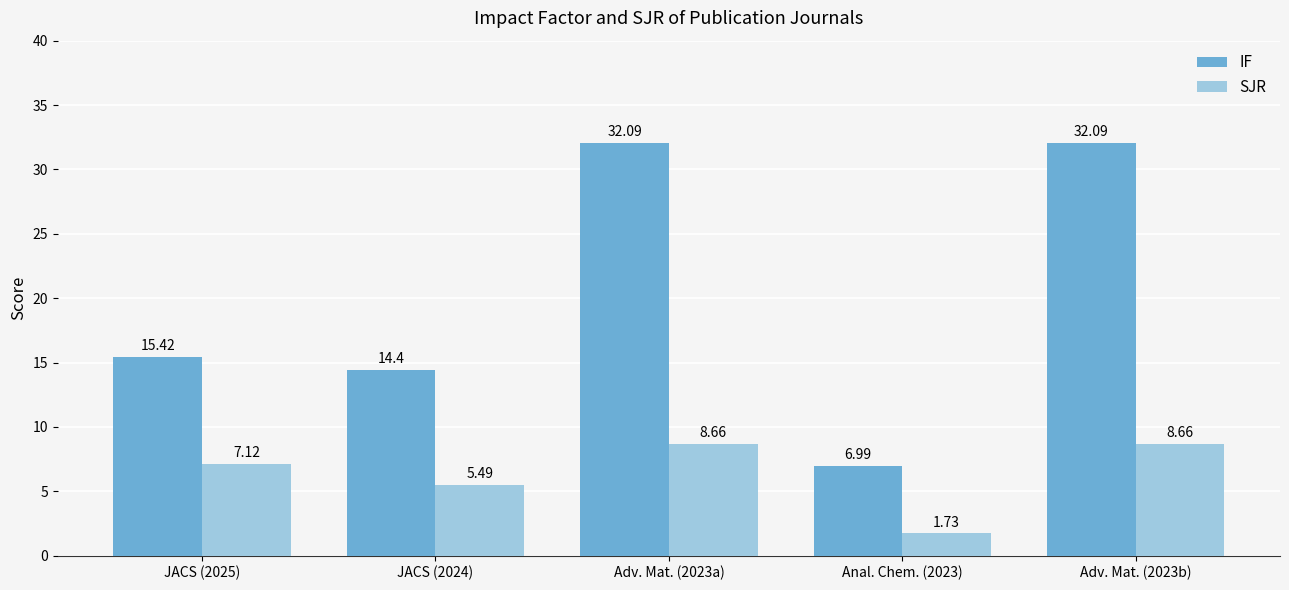

Which label corresponds to the smallest value in the chart?

Anal. Chem. (2023)